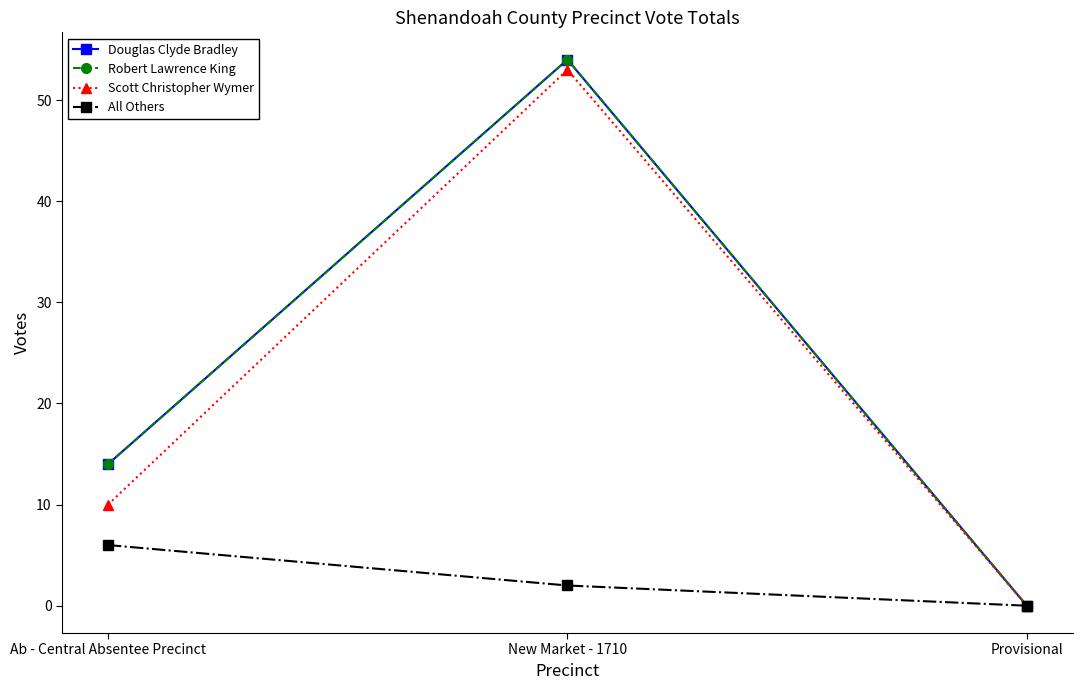

Is this an area chart (filled region under the line)?

No